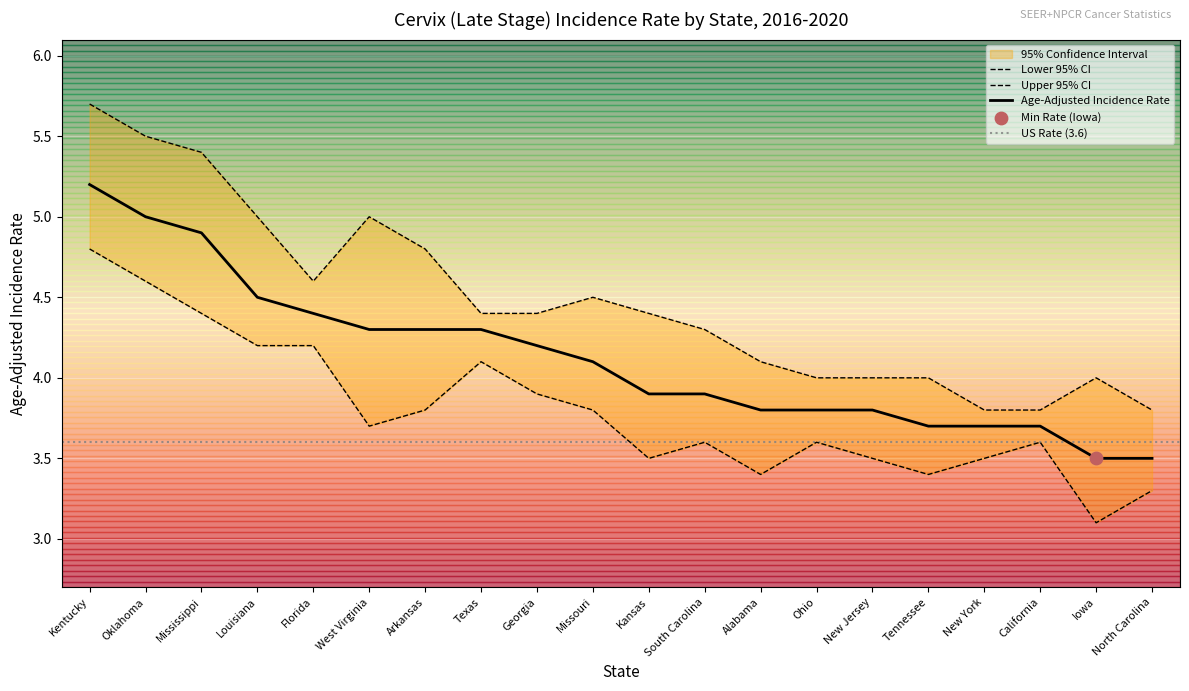

Which series has the largest Y range (max minus min)?

Upper 95% CI